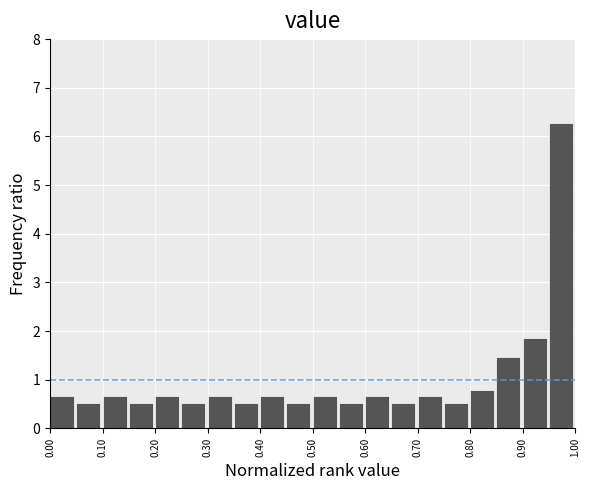

Which range on the x-axis has the tallest bar?

0.95 to 1.00